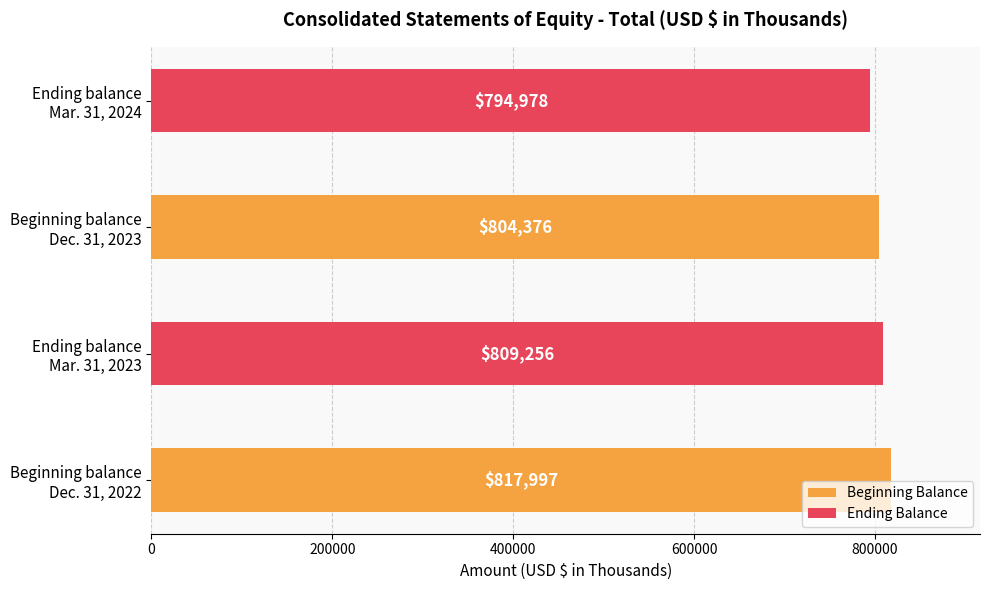

What is the difference between the maximum and minimum values?

23019